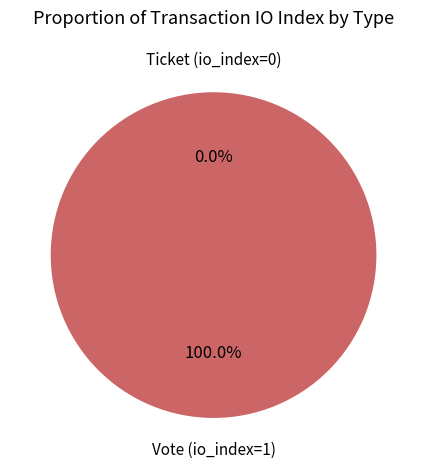

Does Vote (io_index=1) account for over 50% of the chart?

Yes